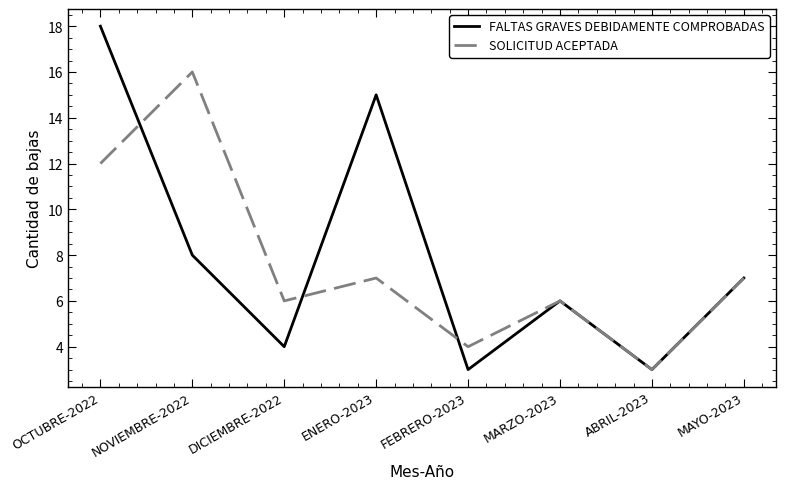

At which category is the sum across all series the highest?

OCTUBRE-2022